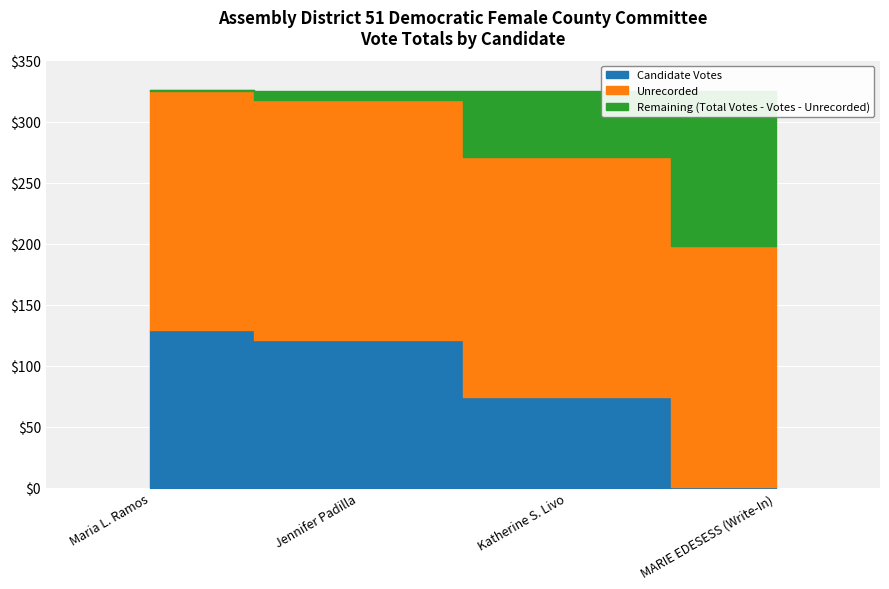

What is the value of the Total Votes point at the 4th from the left?

325